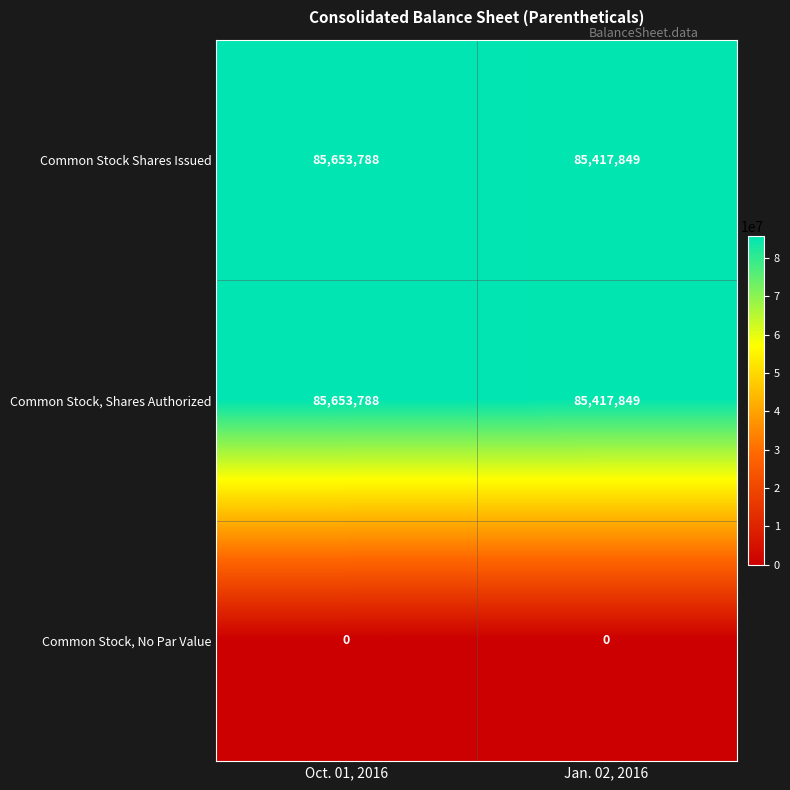

Count the number of categories in the chart.

2